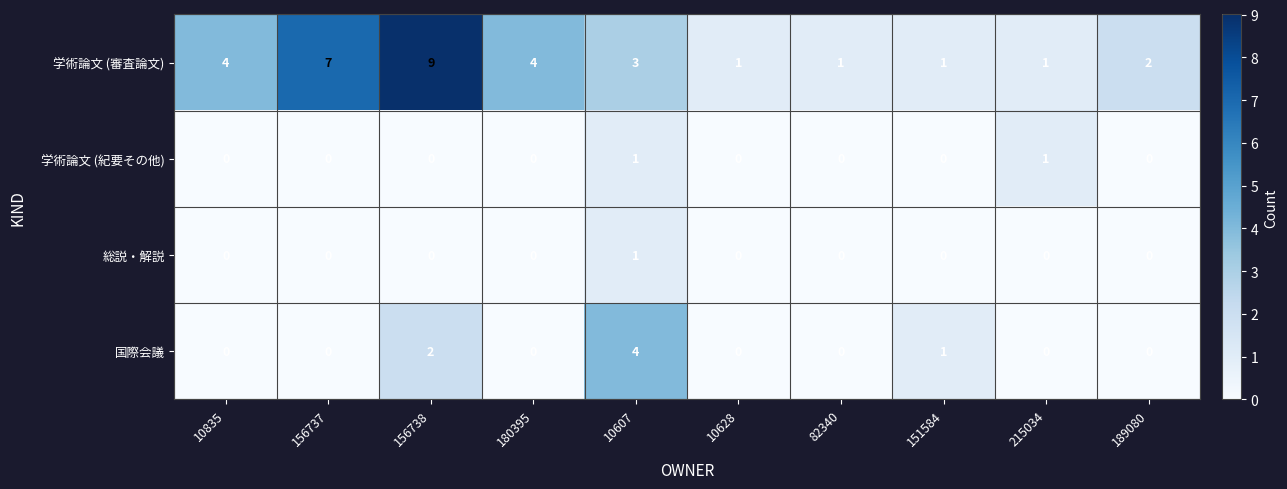

Which series has the largest total across all categories?

学術論文 (審査論文)